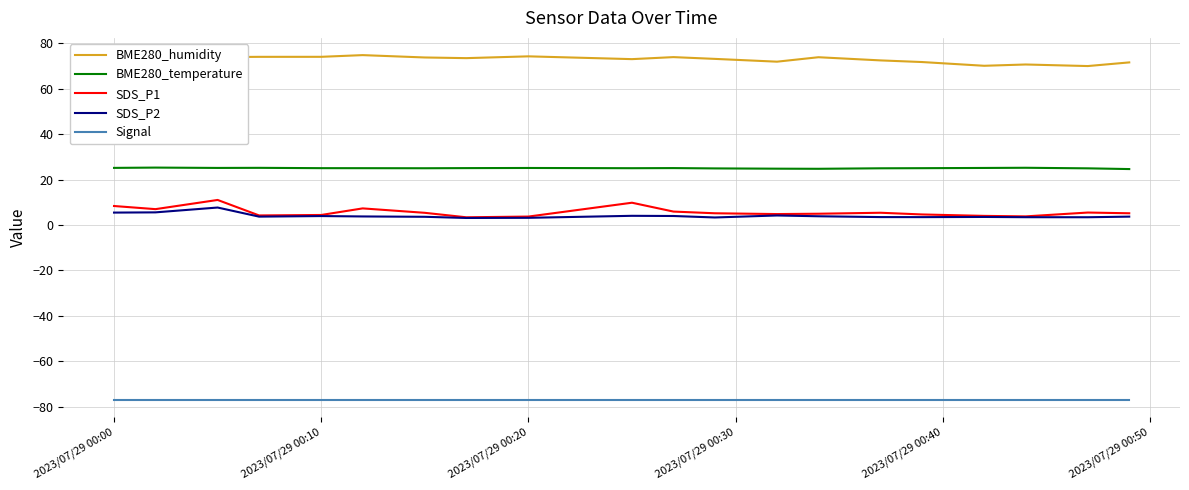

What is the maximum value for Signal?

-77.0